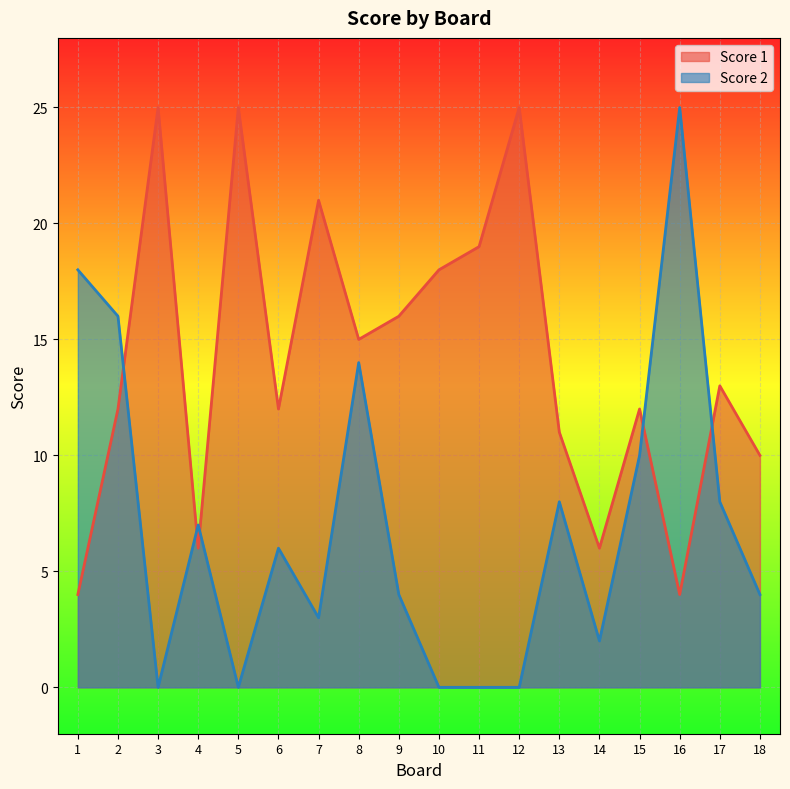

What is the difference between the highest and lowest values at 16?

21